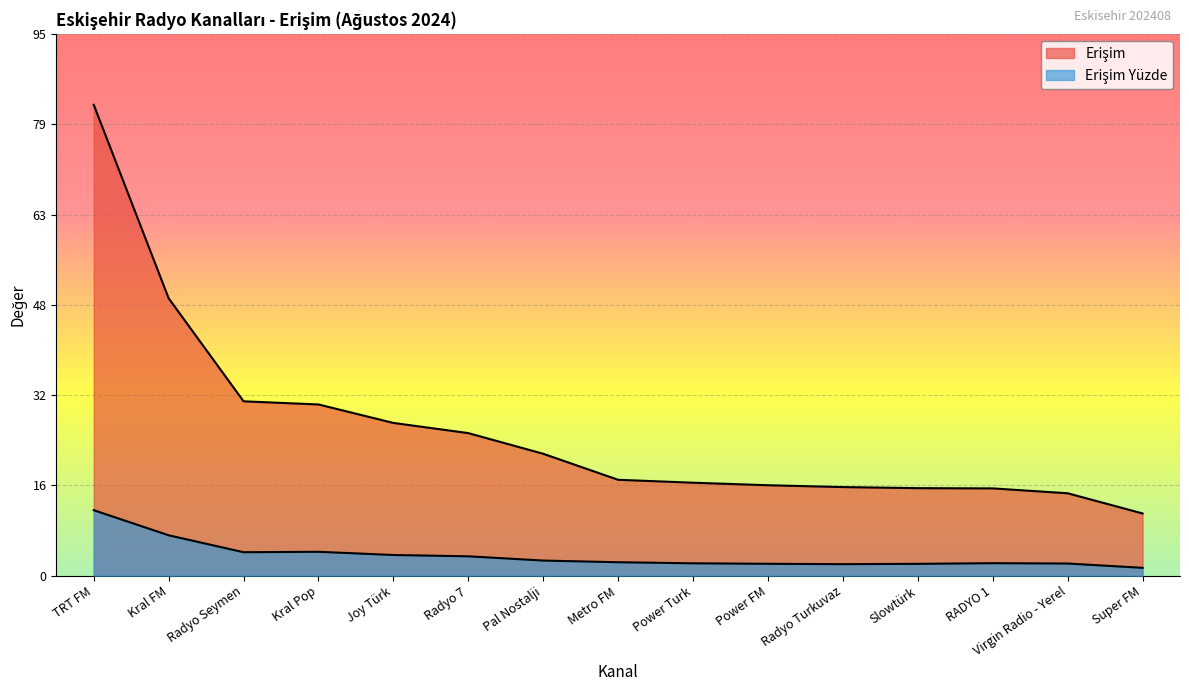

Rank the categories by Erişim Yüzde value from highest to lowest.

TRT FM, Kral FM, Kral Pop, Radyo Seymen, Joy Türk, Radyo 7, Pal Nostalji, Metro FM, RADYO 1, Power Turk, Virgin Radio - Yerel, Power FM, Slowtürk, Radyo Turkuvaz, Super FM